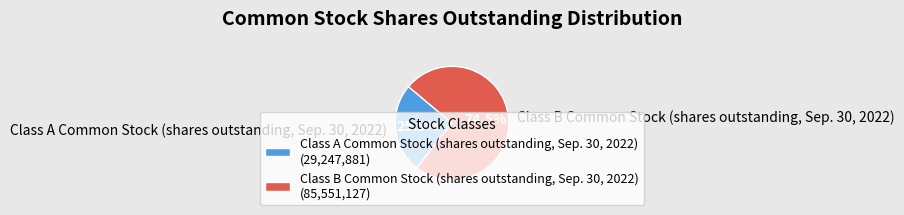

Is the sum of Class B Common Stock (shares outstanding, Sep. 30, 2022) and Class A Common Stock (shares outstanding, Sep. 30, 2022) greater than half?

Yes